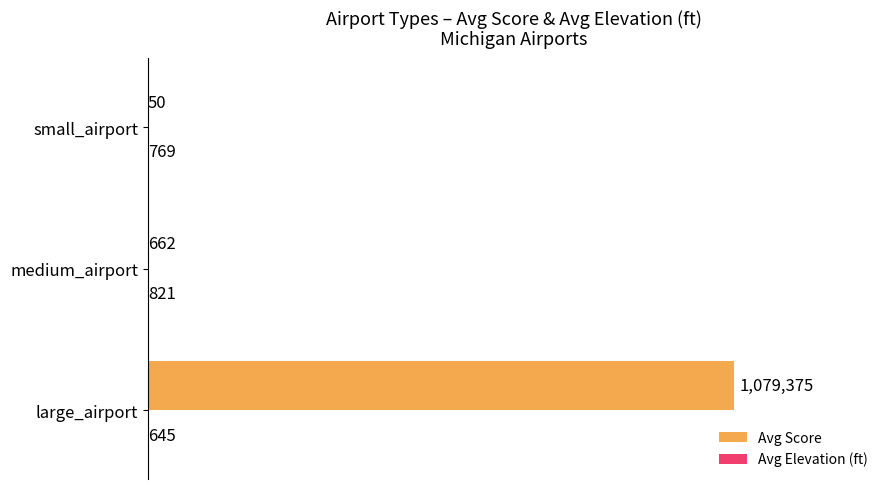

How many Avg Elevation (ft) values are between 645 and 821?

3